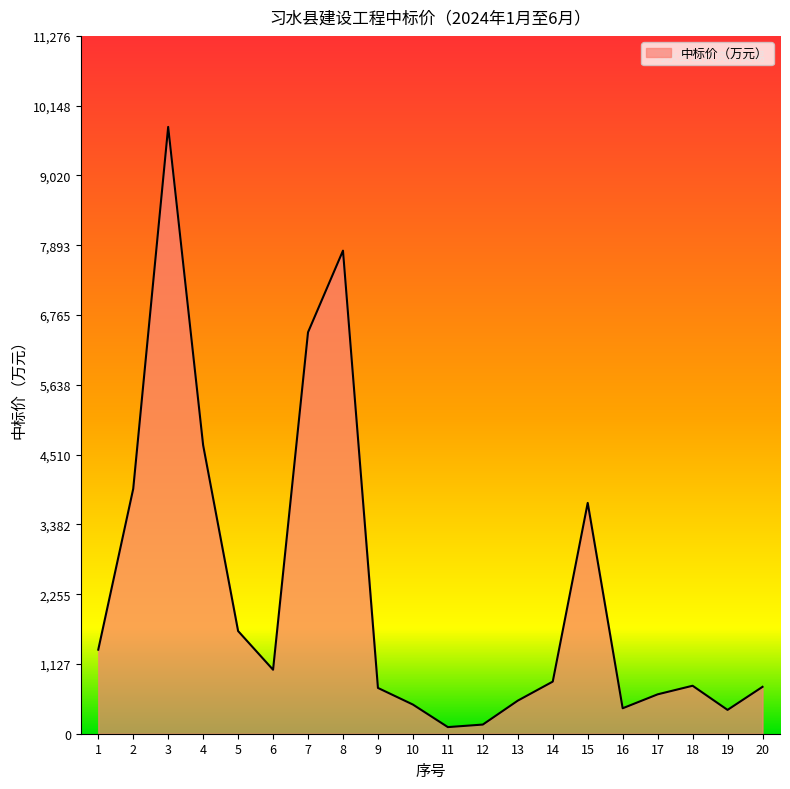

True or false: the data has more than 1 interior local peaks.

True